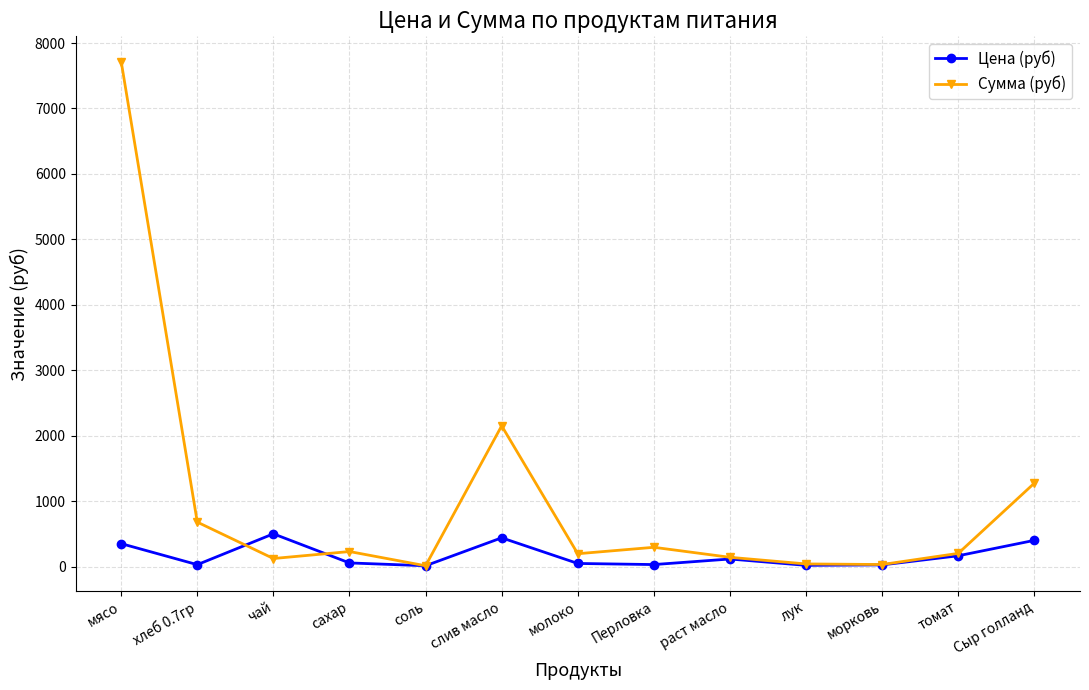

Which label corresponds to the largest value in the chart?

мясо